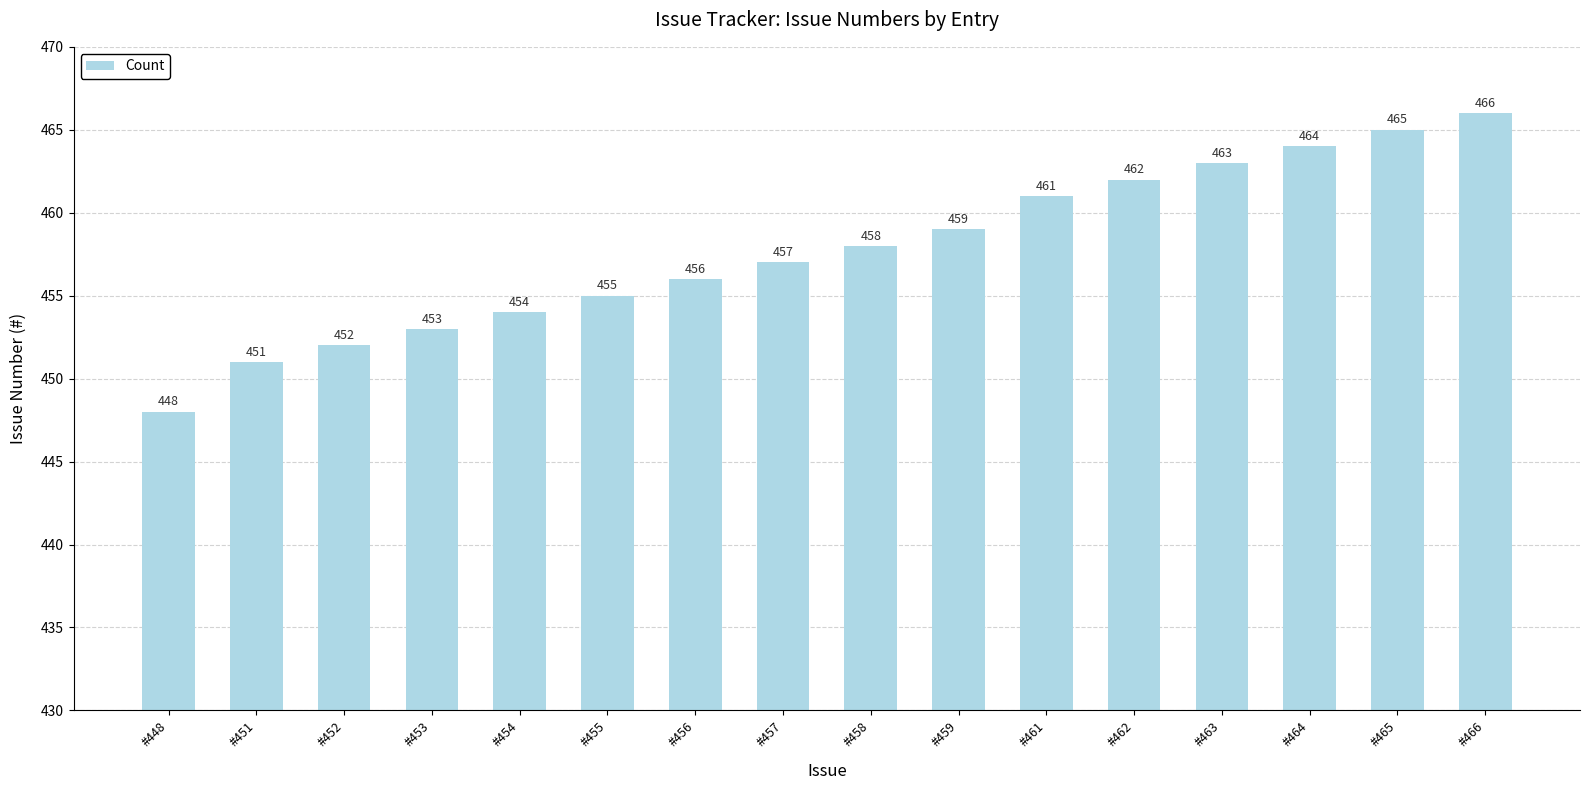

Between #457 and #453, which is larger?

#457